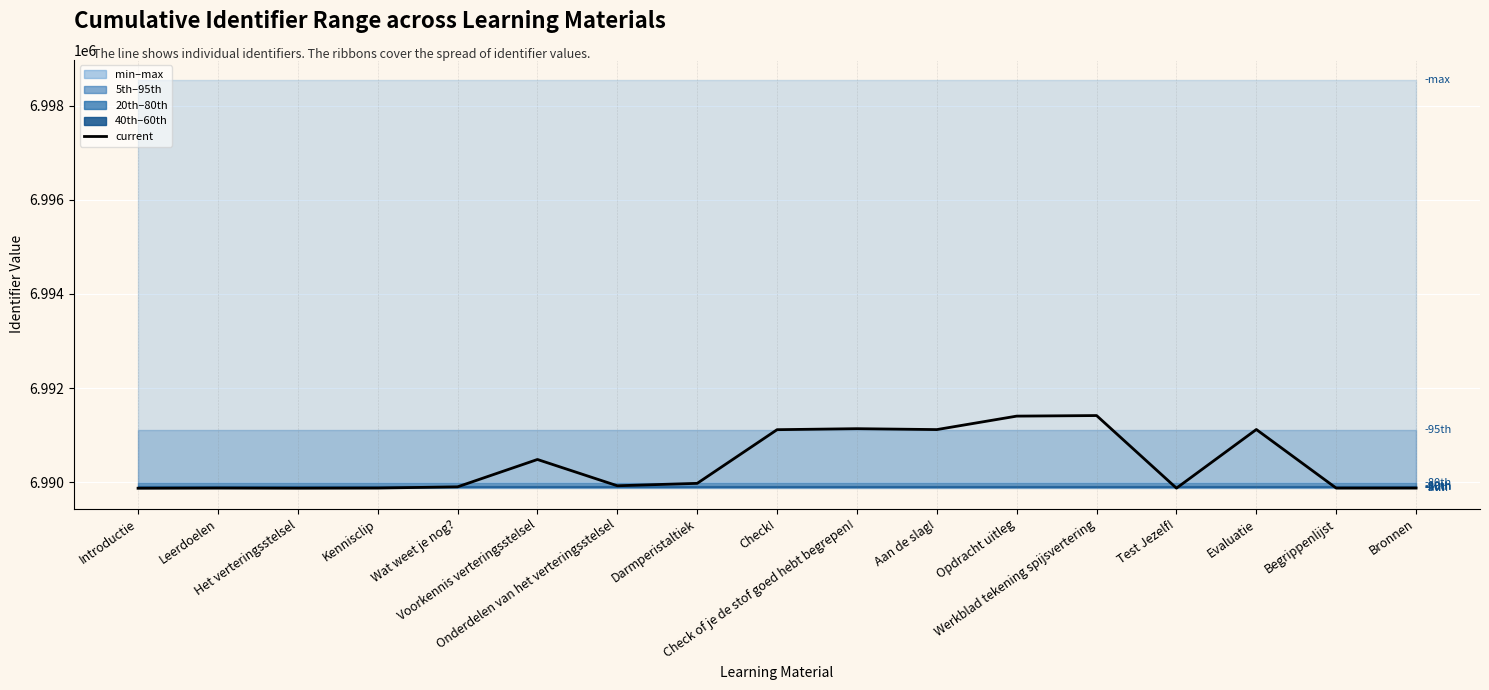

What is the average value?

6990397